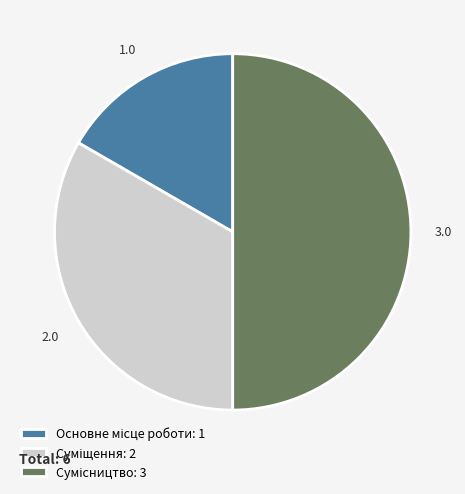

Approximately how many times larger is the value at Основне місце роботи compared to Сумісництво?

0.3